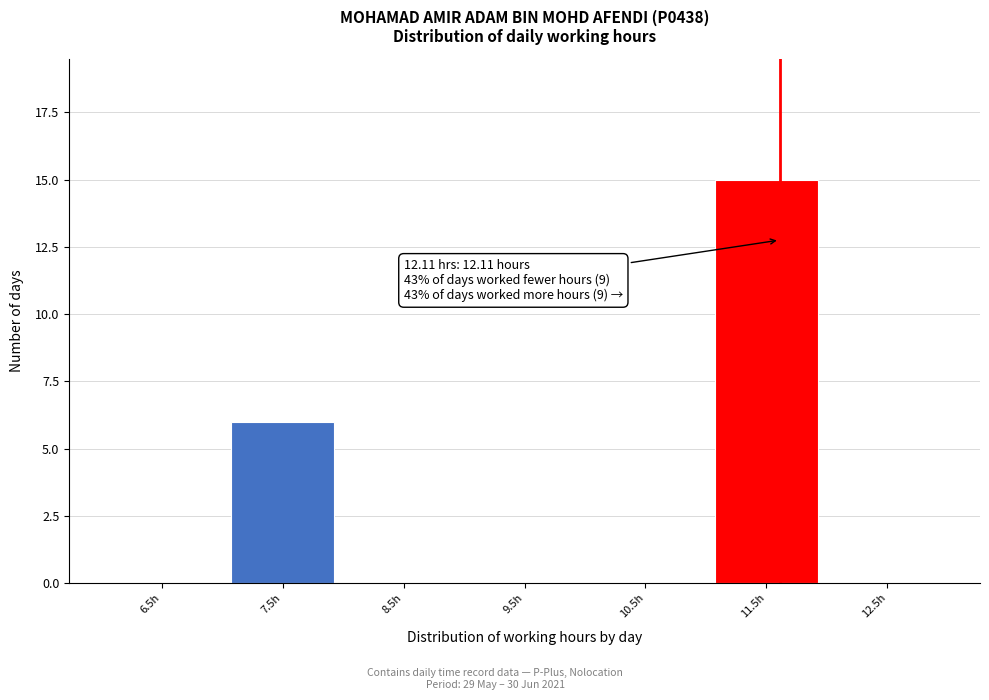

Reading left to right, what are all the values shown in this chart?

6.5h=0	7.5h=6	8.5h=0	9.5h=0	10.5h=0	11.5h=15	12.5h=0